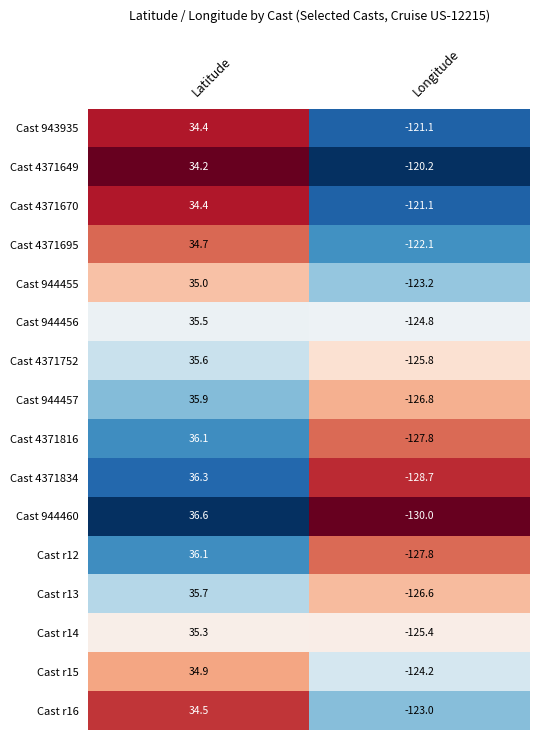

Count the number of data series in this chart.

16